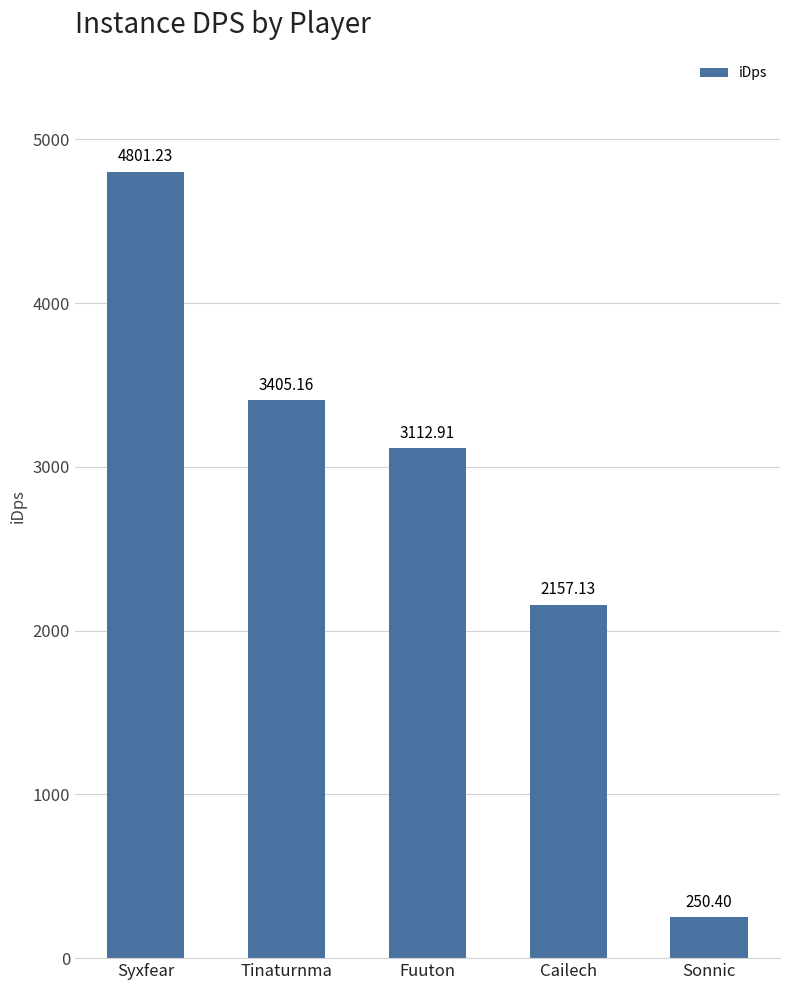

Read the value at Syxfear.

4801.2